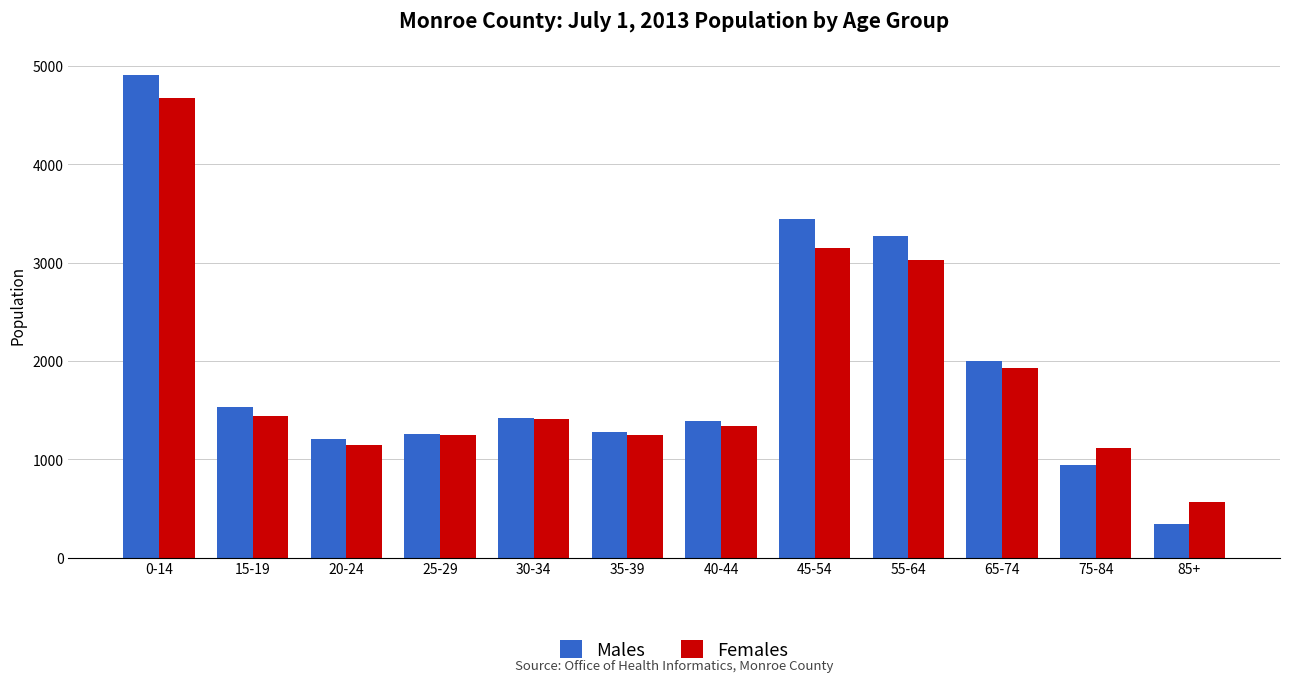

What is the maximum value for Females?

4673